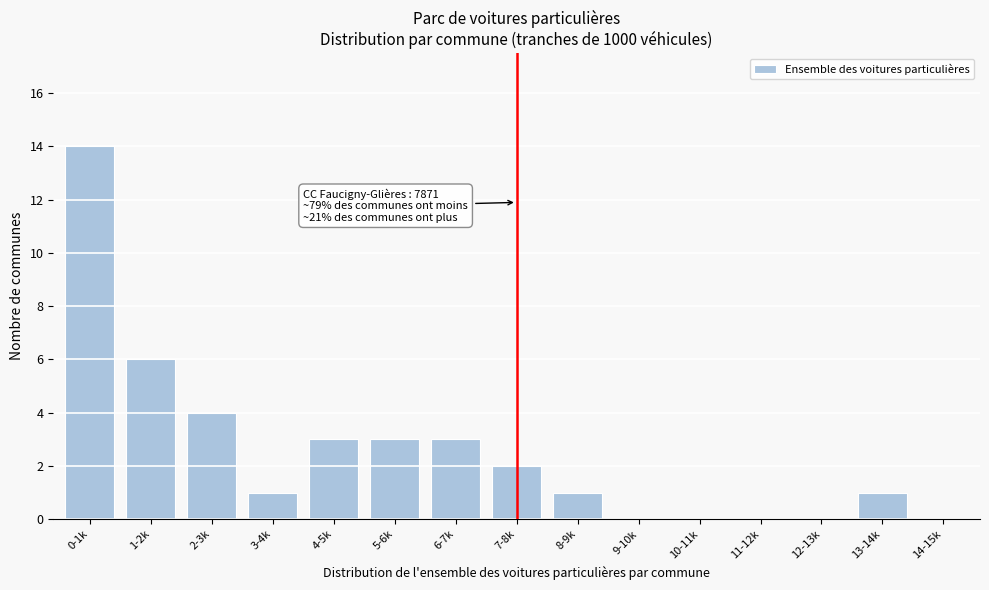

Reading right to left, what are all the values shown in this chart?

14-15k=0	13-14k=1	12-13k=0	11-12k=0	10-11k=0	9-10k=0	8-9k=1	7-8k=2	6-7k=3	5-6k=3	4-5k=3	3-4k=1	2-3k=4	1-2k=6	0-1k=14